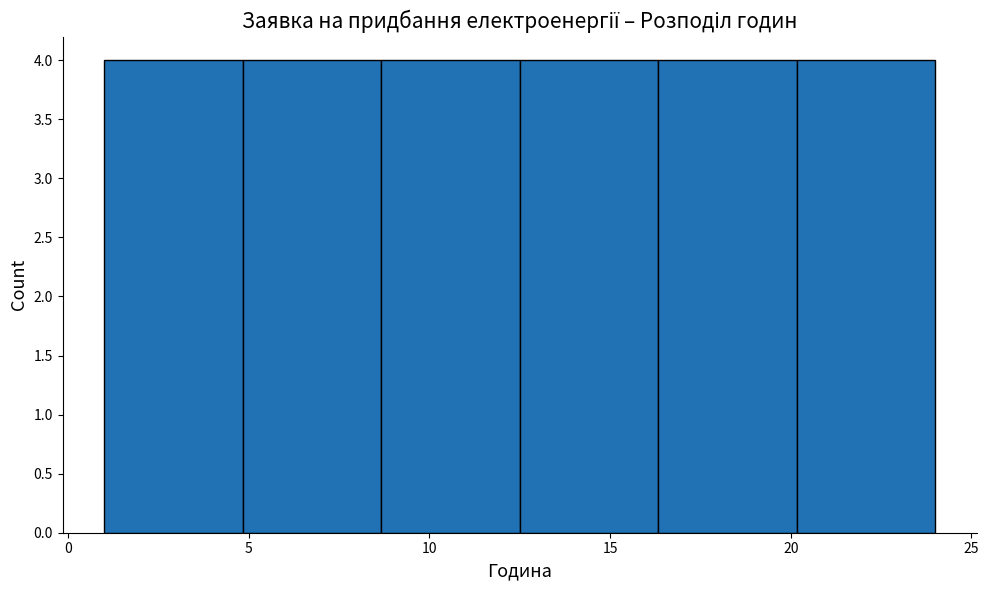

Reading left to right, transcribe this chart: for each bar, give the range it covers on the x-axis and its height. Neither the bar edges nor the heights are printed on the chart, so give them approximately, as read against the axes.

1.0 to 5.0: 4
5.0 to 8.5: 4
8.5 to 12.5: 4
12.5 to 16.5: 4
16.5 to 20.0: 4
20.0 to 24.0: 4